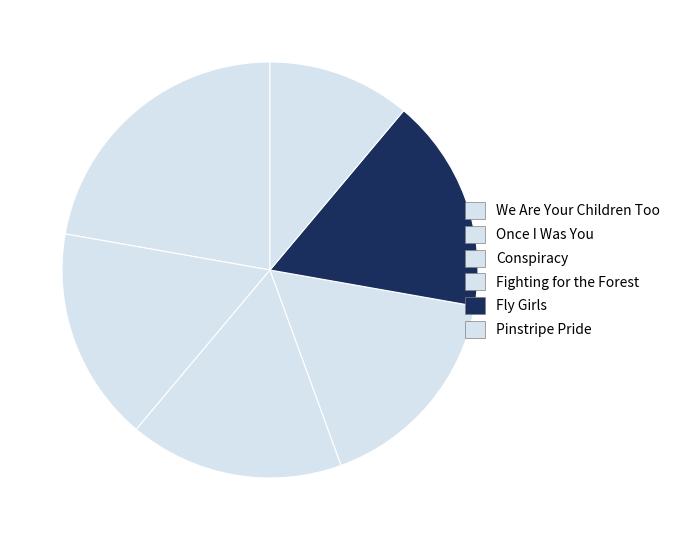

Does Fly Girls represent more than half of the total?

No